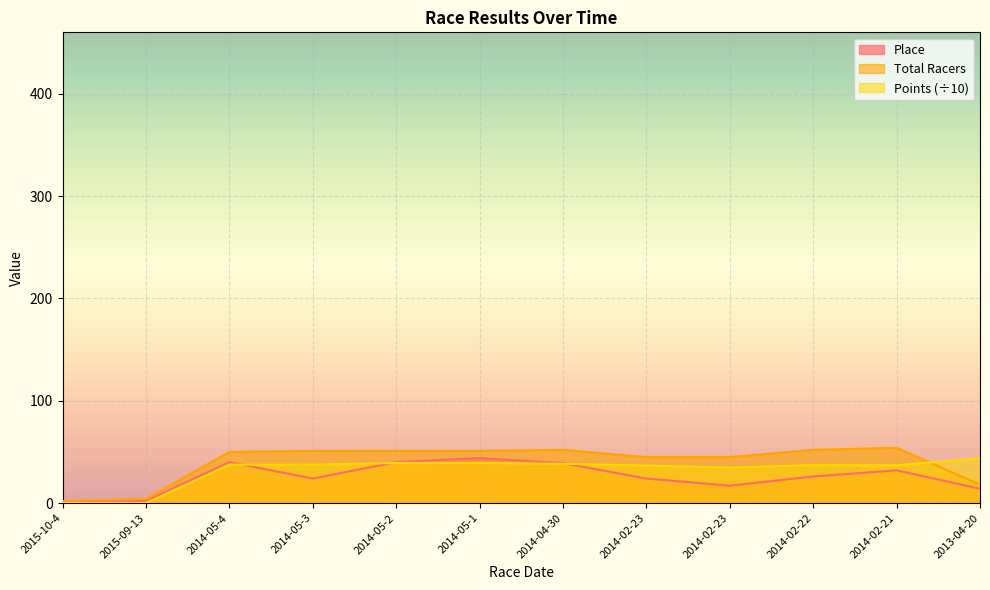

Which series has the largest range (max minus min)?

Total Racers